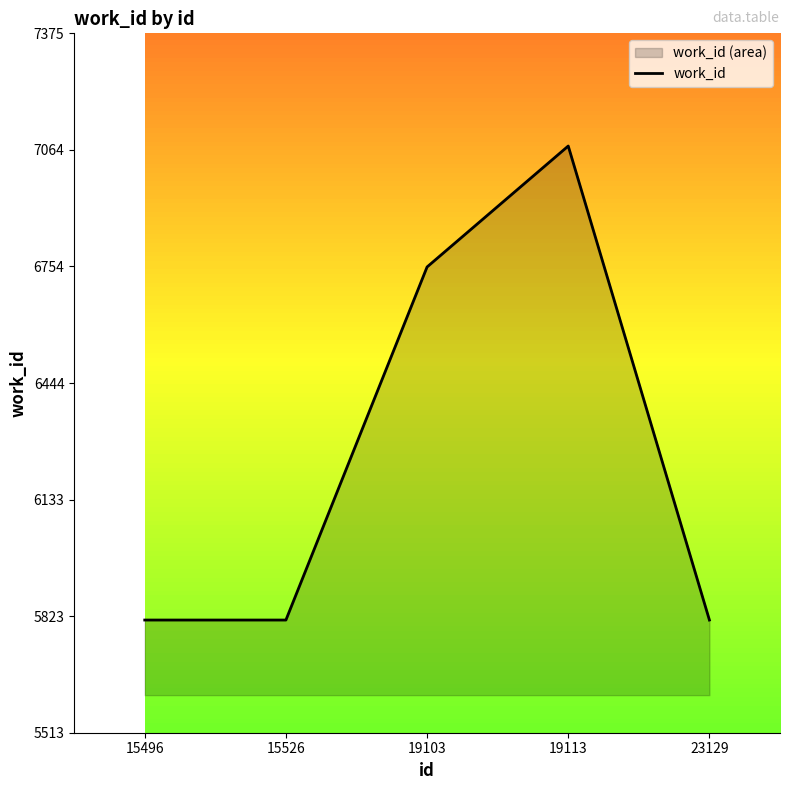

What is the difference between the values at 19103 and 15526?

940